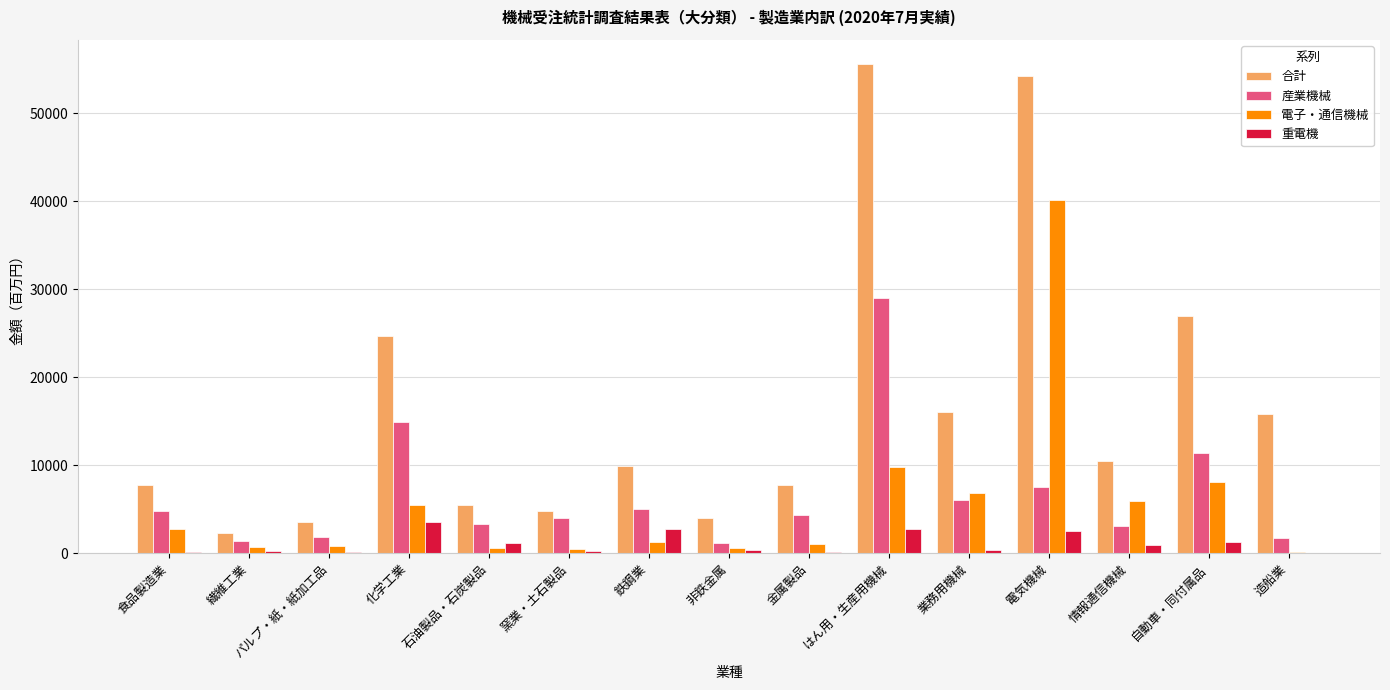

Count the number of data series in this chart.

4